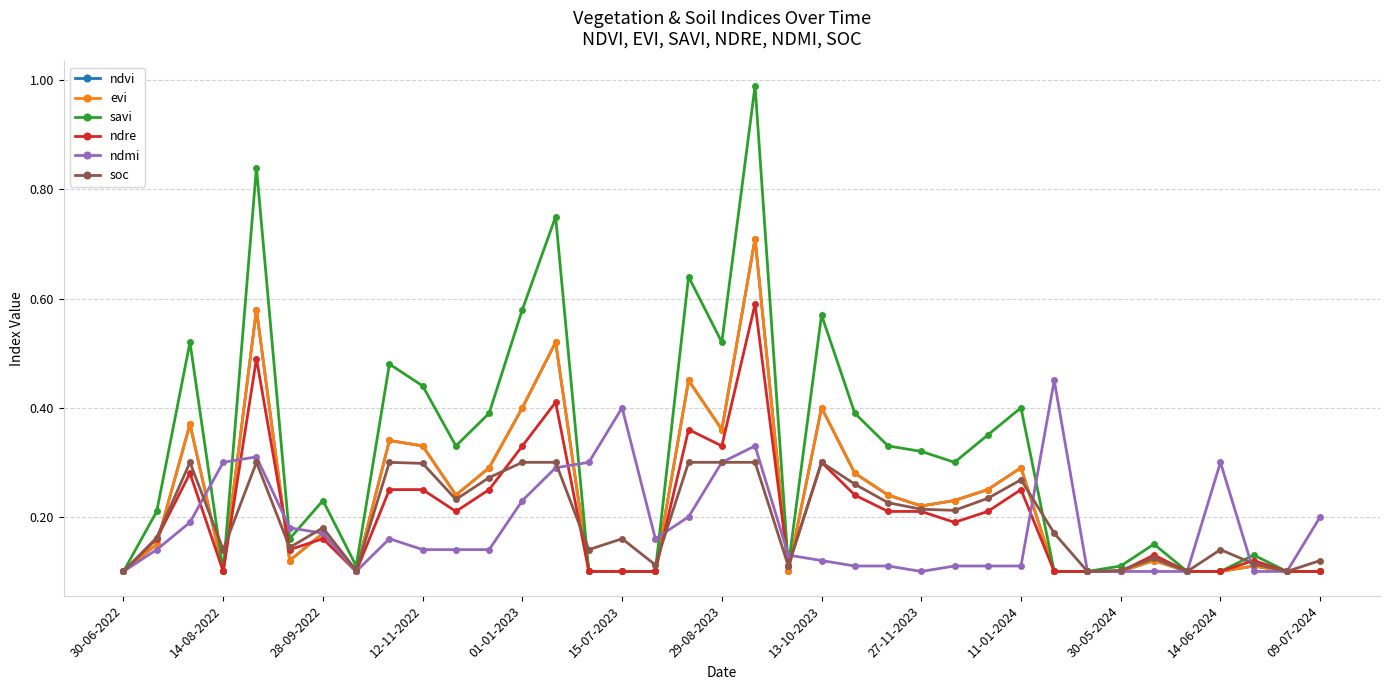

Does the chart have visible grid lines?

Yes